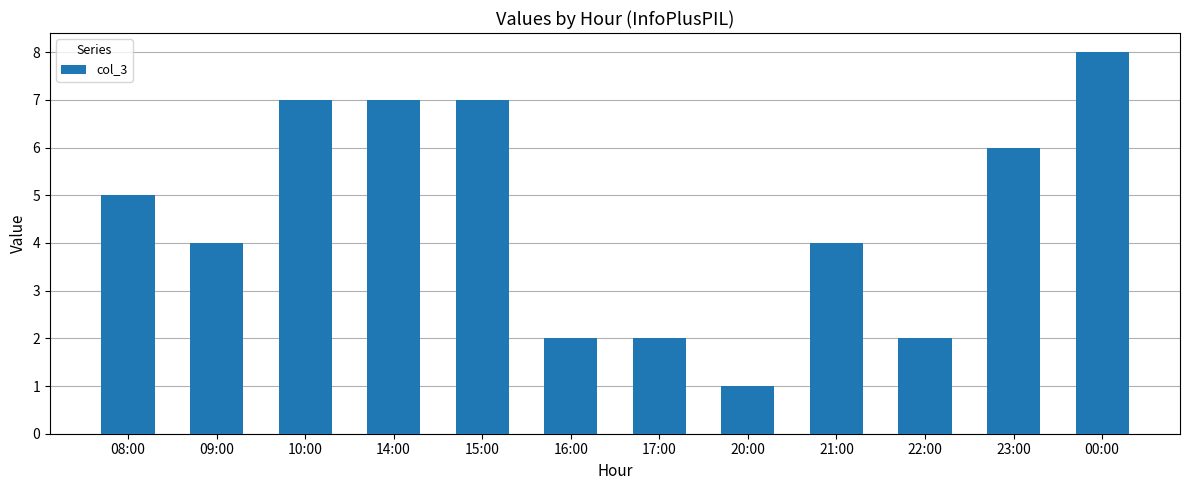

Reading left to right, list all the values displayed in this chart.

08:00=5	09:00=4	10:00=7	14:00=7	15:00=7	16:00=2	17:00=2	20:00=1	21:00=4	22:00=2	23:00=6	00:00=8